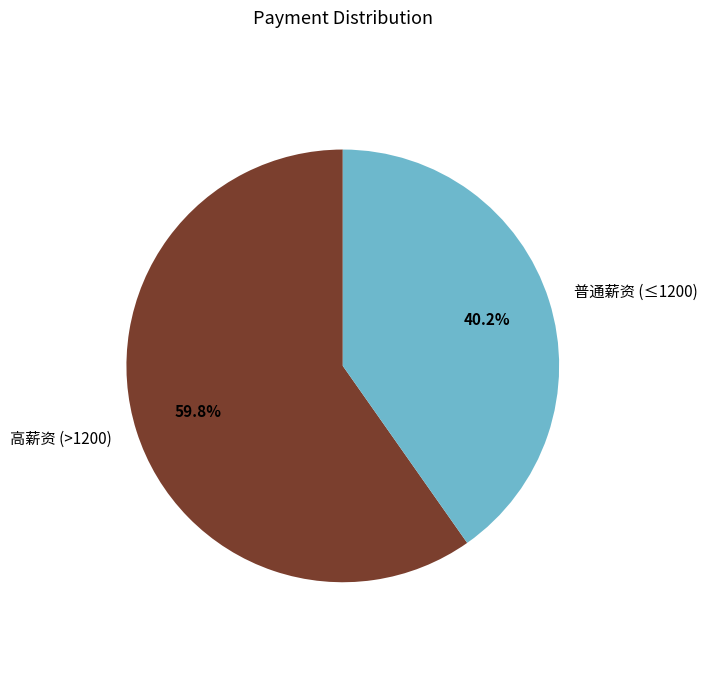

Is 普通薪资 (≤1200) the majority of the pie?

No